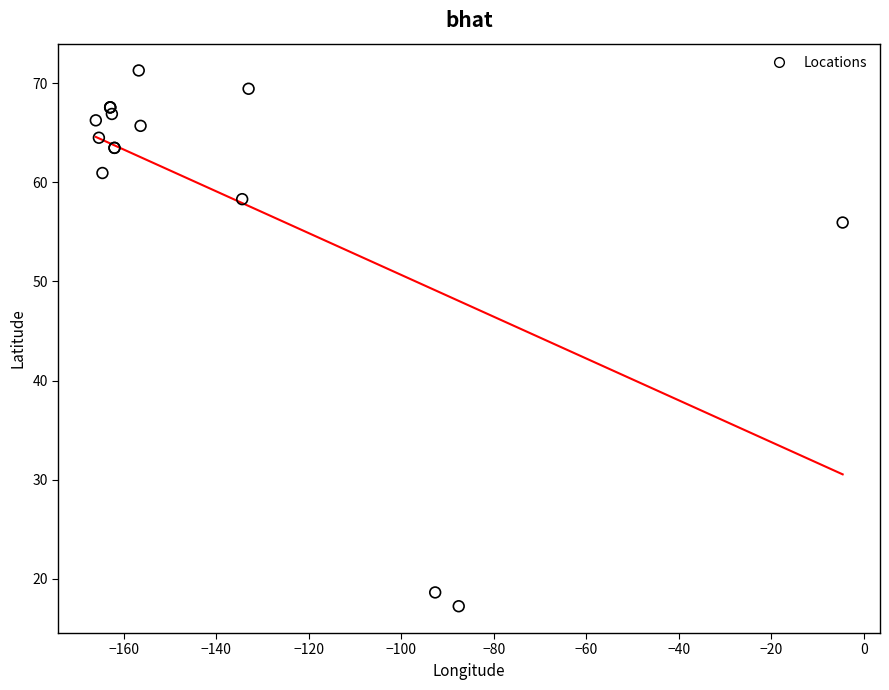

What Y value in the scatter plot is closest to 44?

55.9